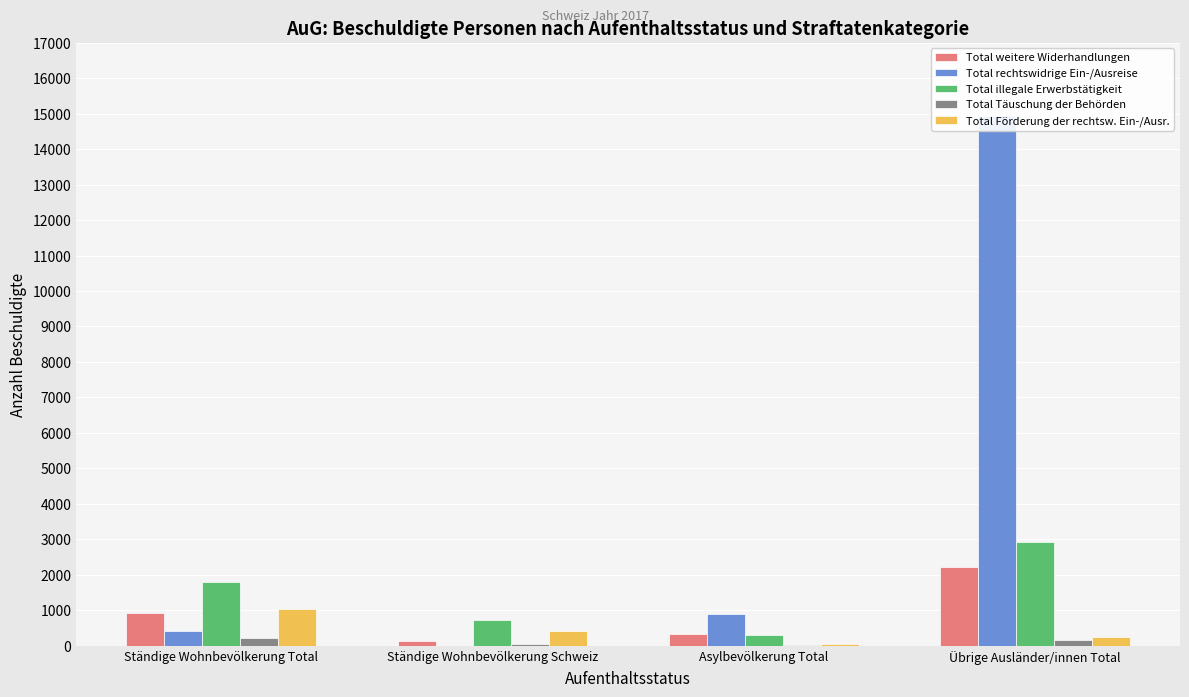

At which label does Total Täuschung der Behörden reach its minimum?

Asylbevölkerung Total